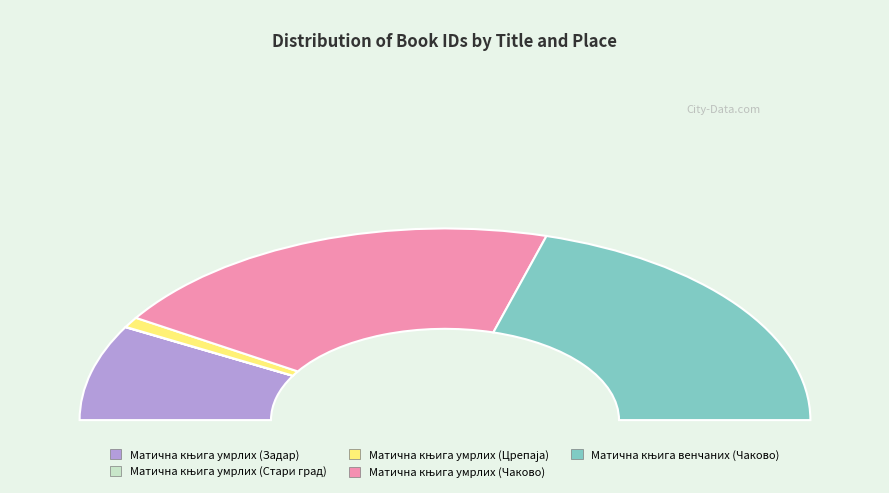

Which category has the biggest portion of the pie?

Матична књига умрлих (Чаково)